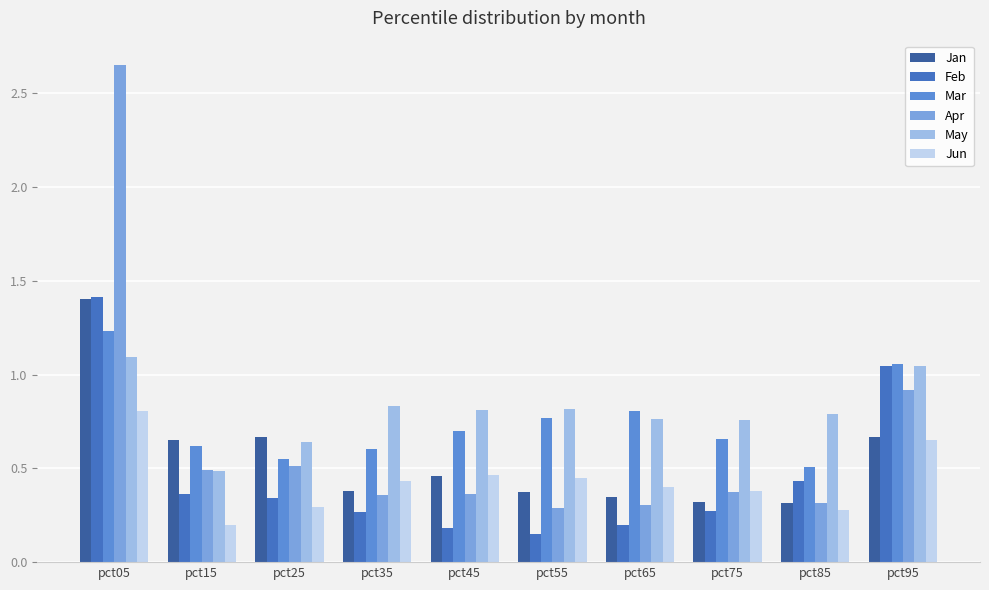

What is the value of the Apr bar at the 1st from the left?

2.6